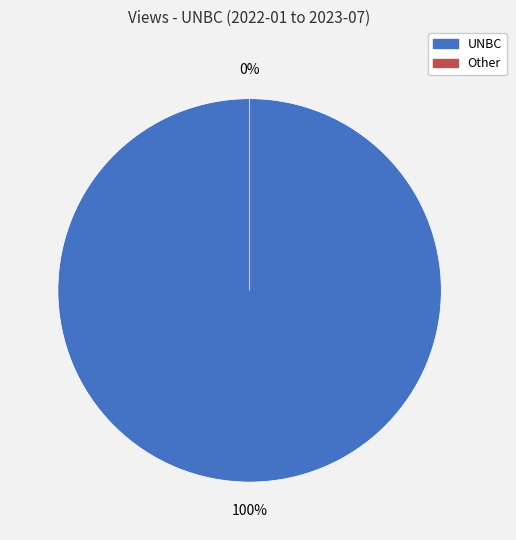

Is the sum of Other and UNBC greater than half?

Yes